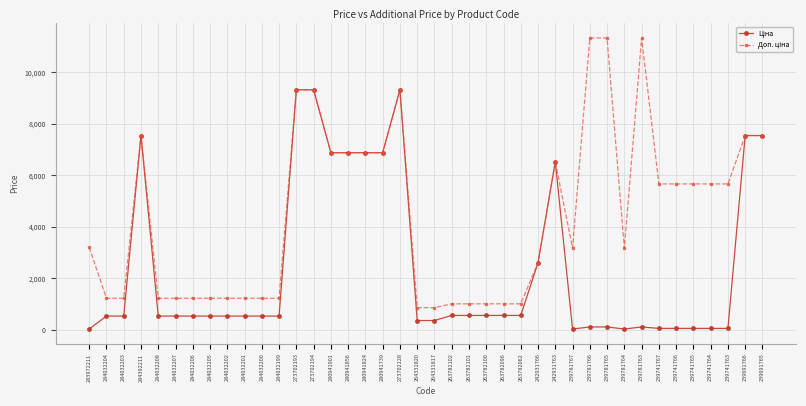

What is the maximum value shown in the chart?

11334.0